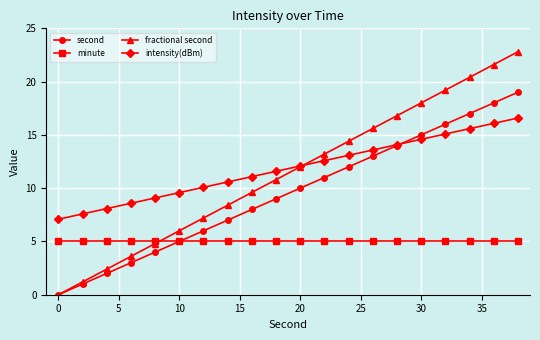

Rank the series by their maximum value, from lowest to highest.

minute, intensity(dBm), second, fractional second